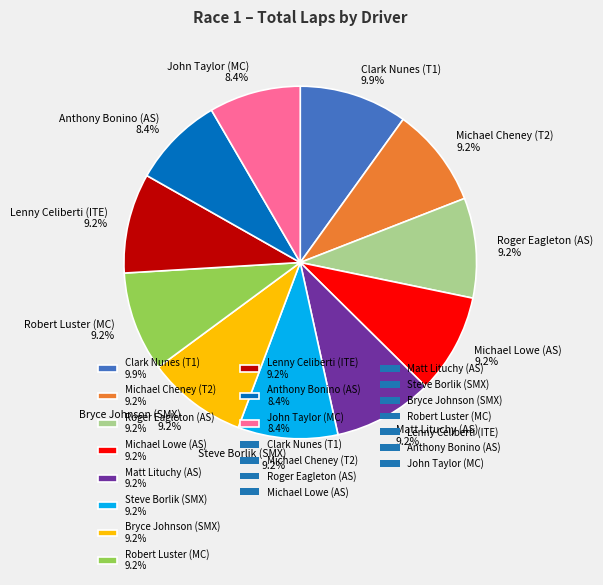

What portion of the pie excludes Clark Nunes (T1) 9.9%?

90.1%